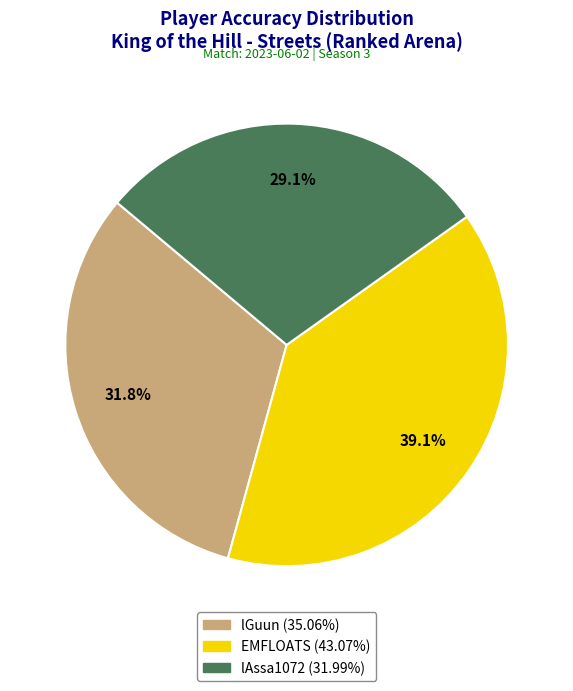

Count the number of slices in the pie.

3